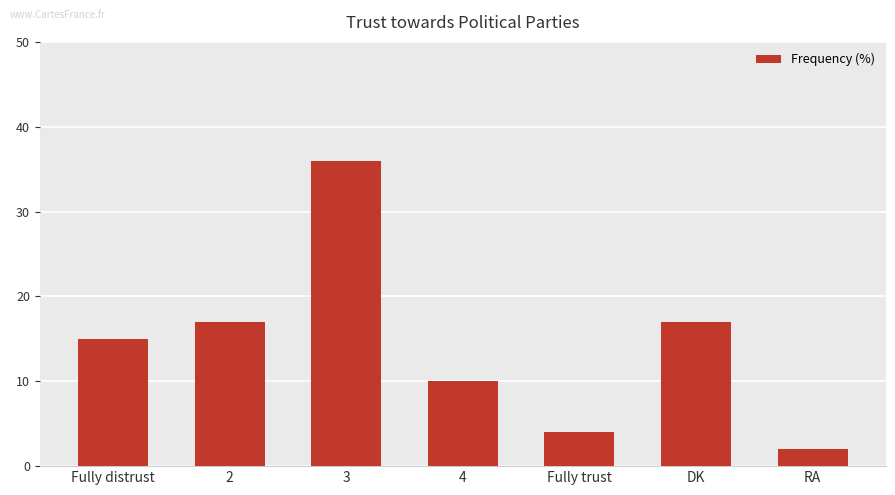

What is the sum of all values?

101